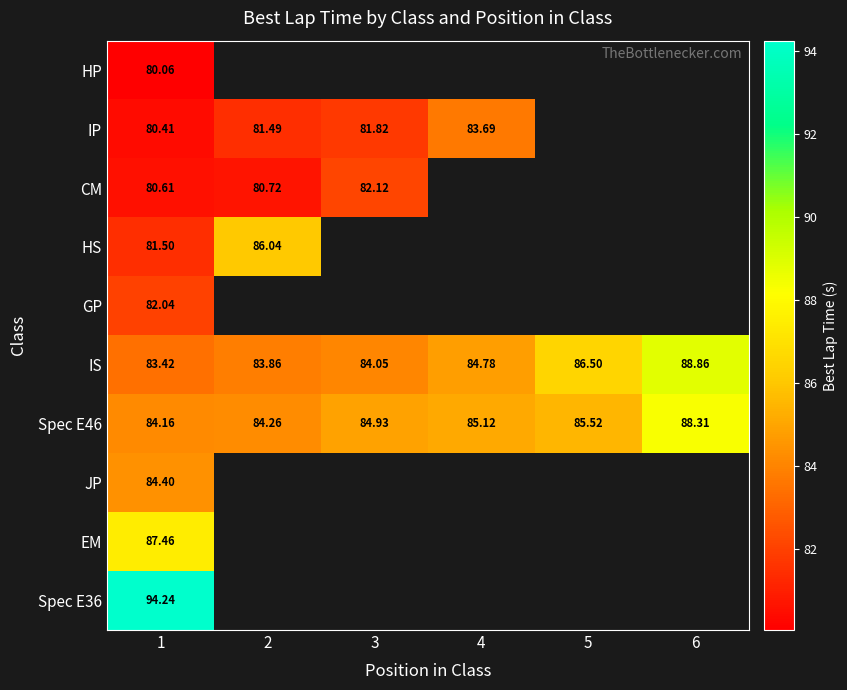

At how many categories does at least one series exceed 94?

1